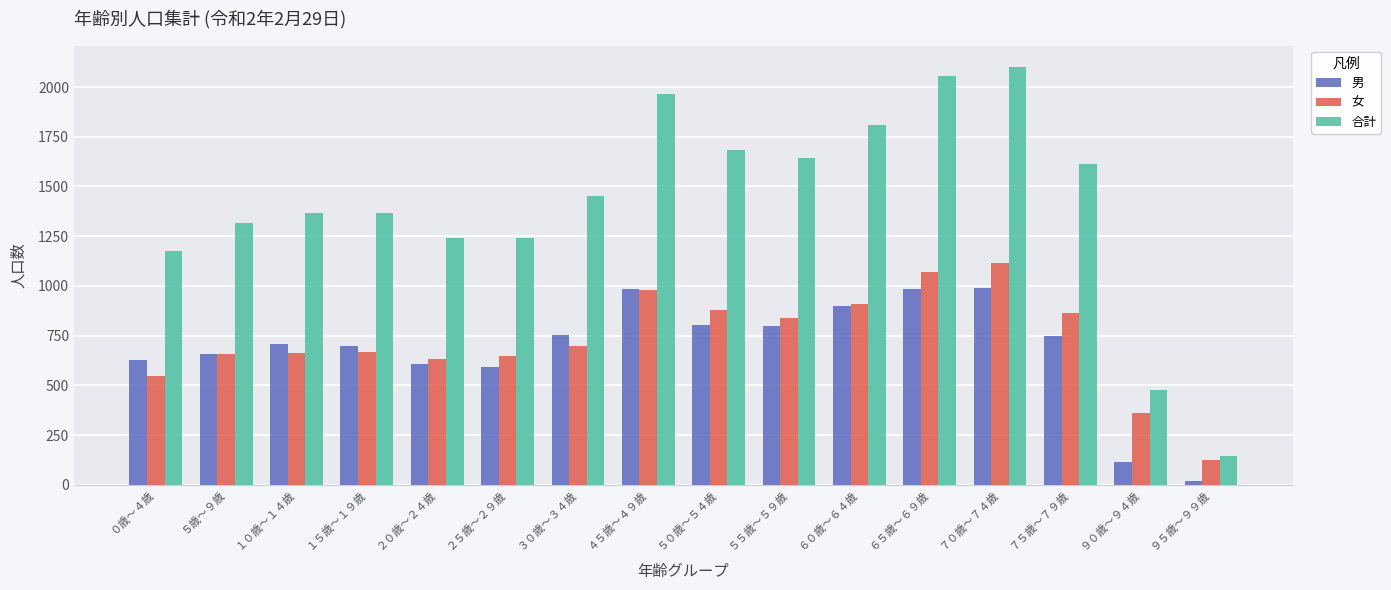

True or false: 男 has a value of 985 at ６５歳～６９歳.

True